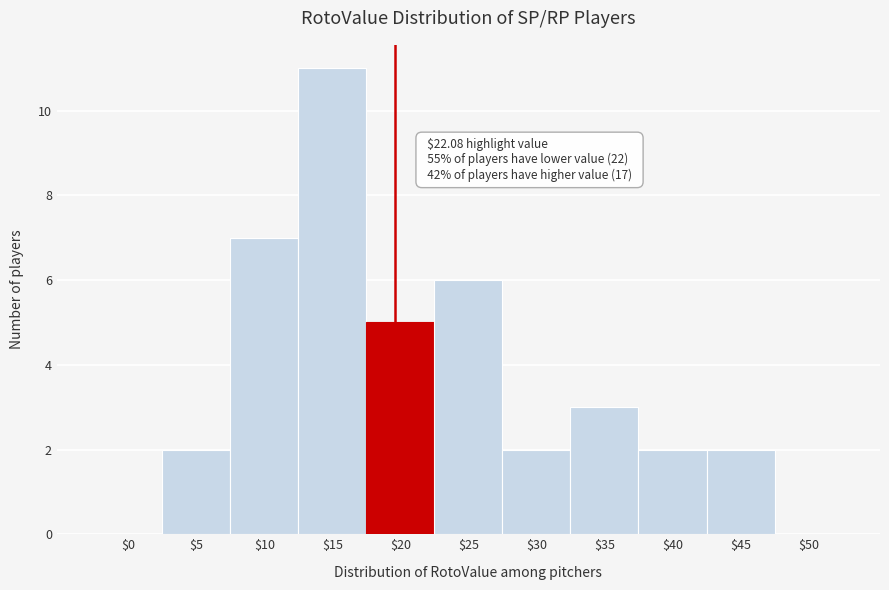

Is it true that the value at $25 is 9?

False